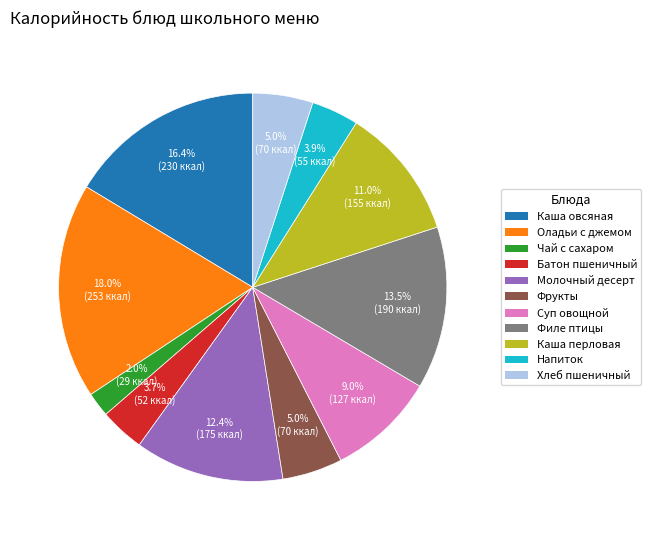

Does any single category account for the majority?

No